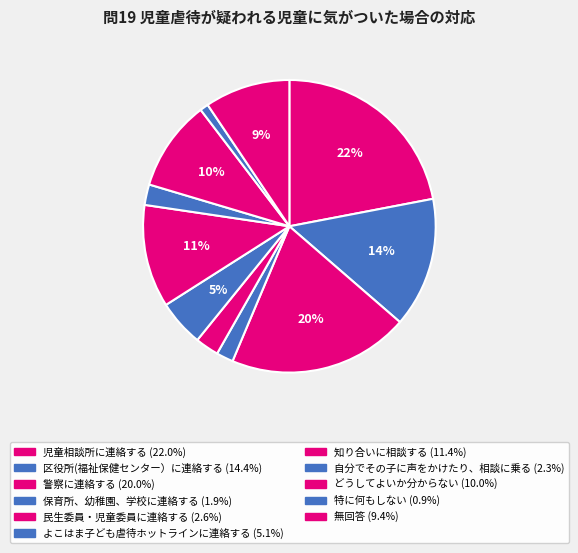

Between 保育所、幼稚園、学校に連絡する and 児童相談所に連絡する, which is larger?

児童相談所に連絡する